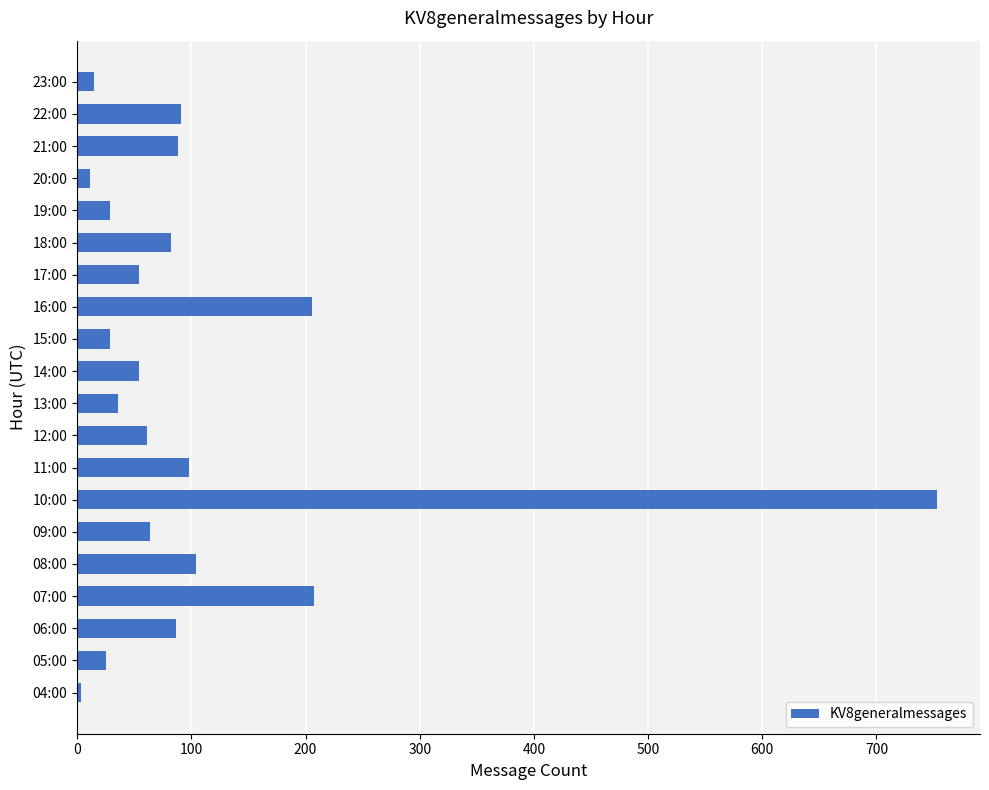

How many data points are less than 64?

10